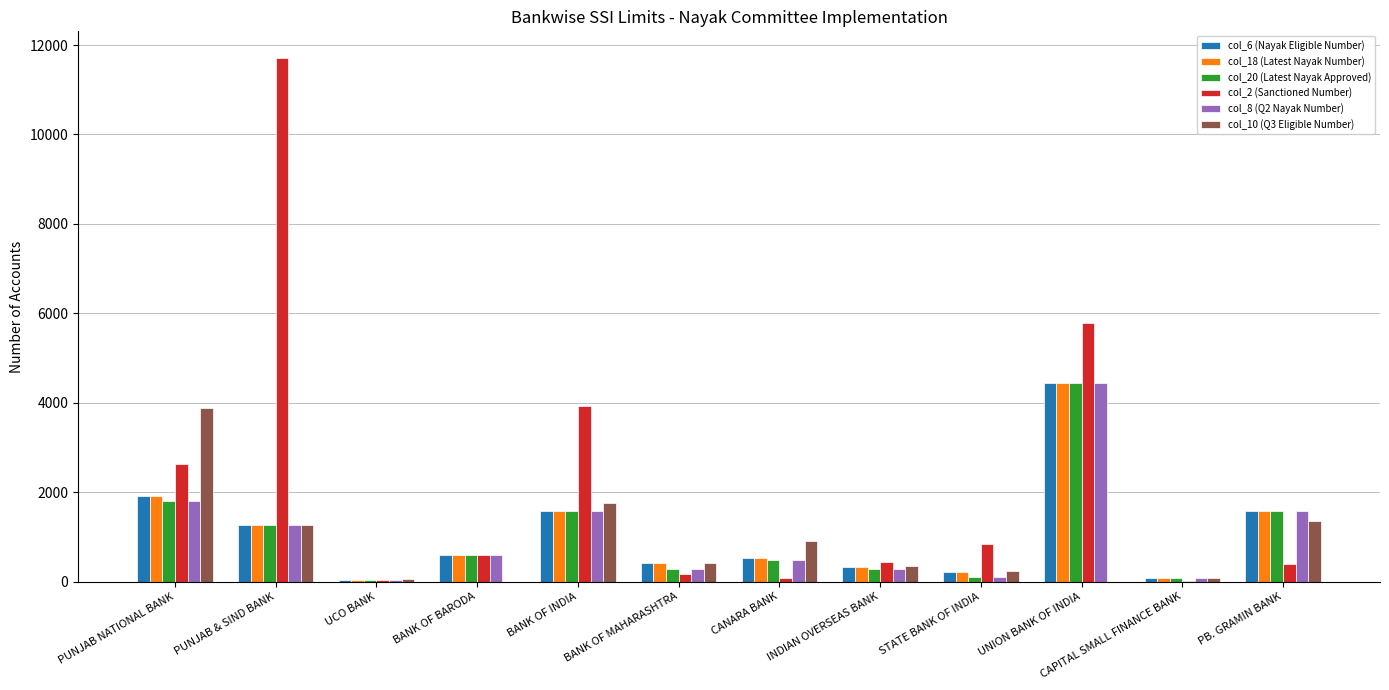

The col_2 (Sanctioned Number) series shows 585 at BANK OF BARODA. True or false?

True